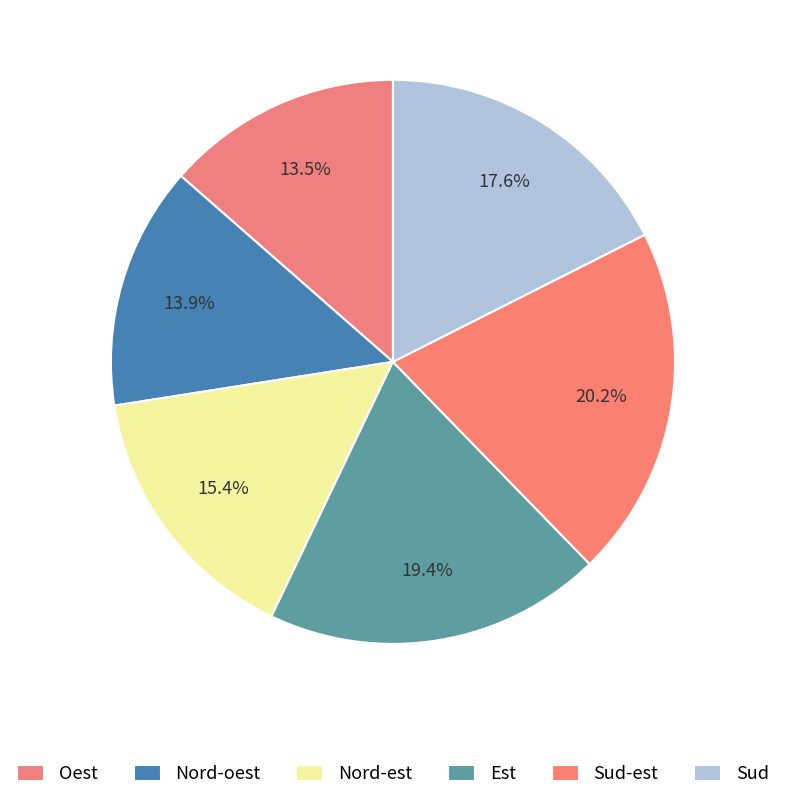

How many slices are in this pie chart?

6